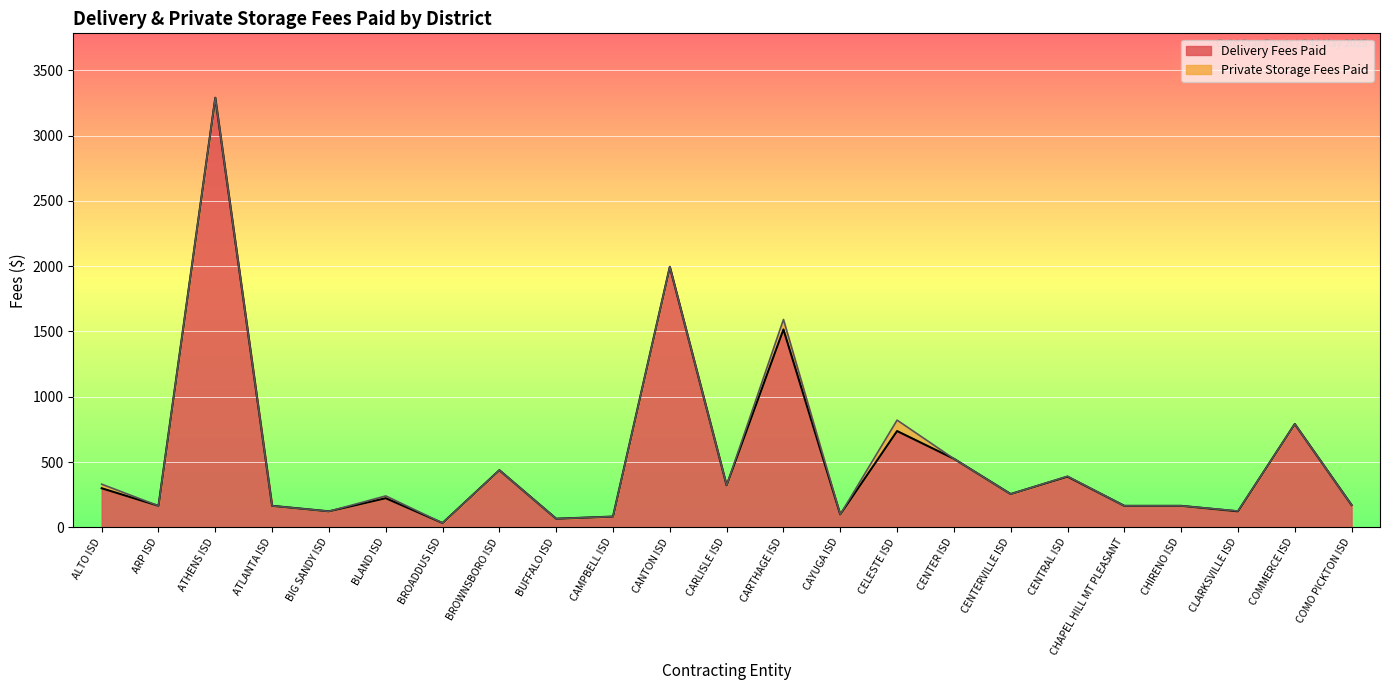

True or false: there are more than 0 points higher than both neighbors.

True